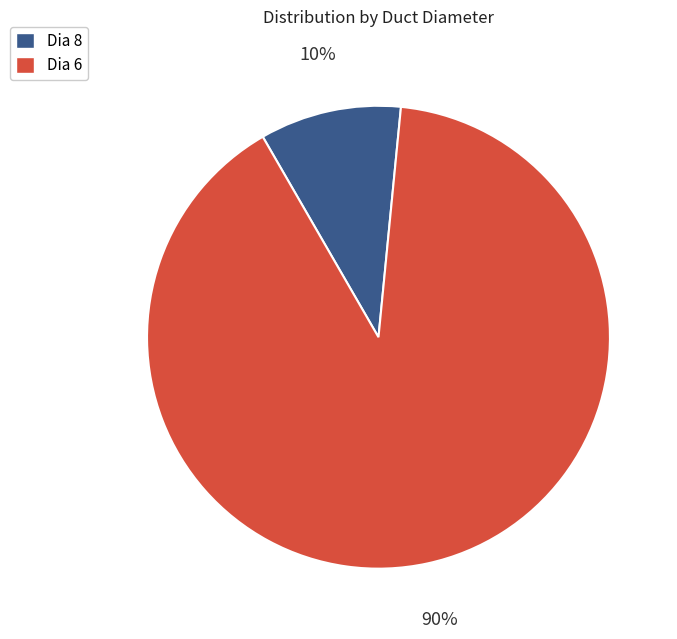

Between Dia 8 and Dia 6, which is larger?

Dia 6